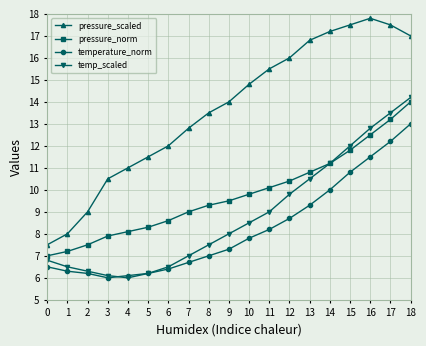

List the series in order of their peak value, highest first.

pressure_scaled, temp_scaled, pressure_norm, temperature_norm